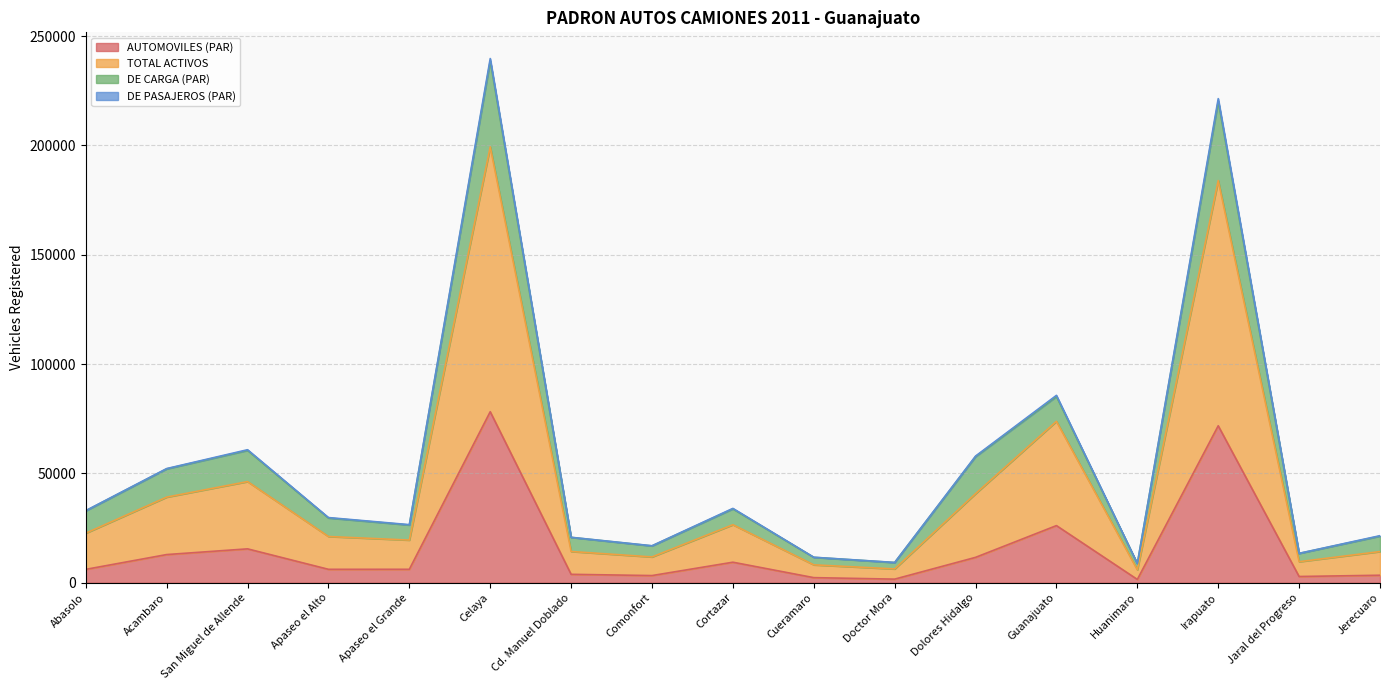

Between Cortazar and Doctor Mora, which series saw the biggest shift?

DE PASAJEROS (PAR)